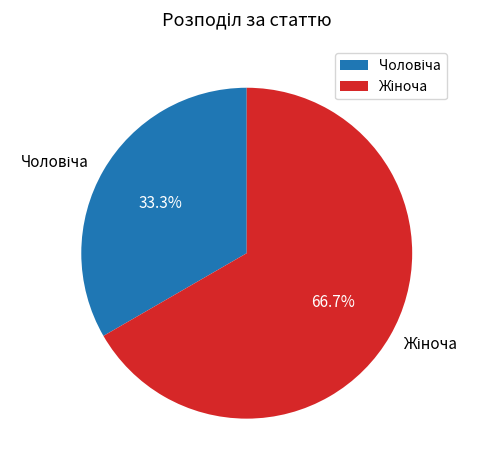

Is there a majority slice in this chart?

Yes